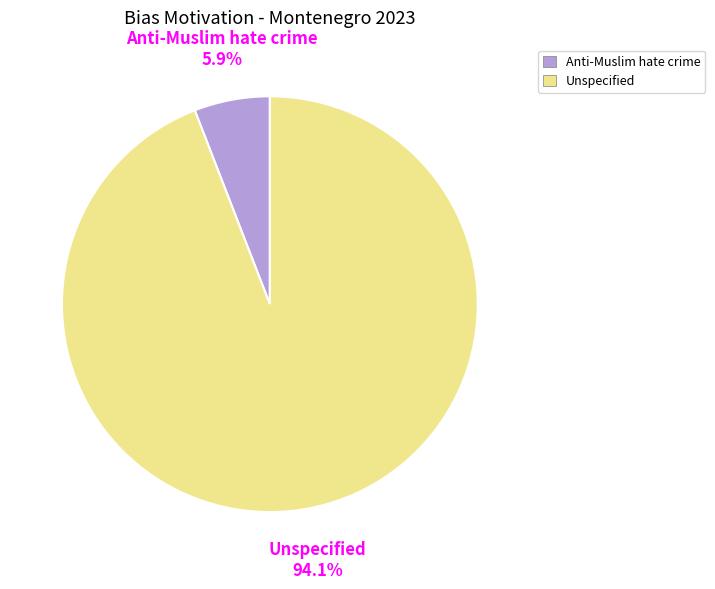

Which has a higher value, Anti-Muslim hate crime or Unspecified?

Unspecified